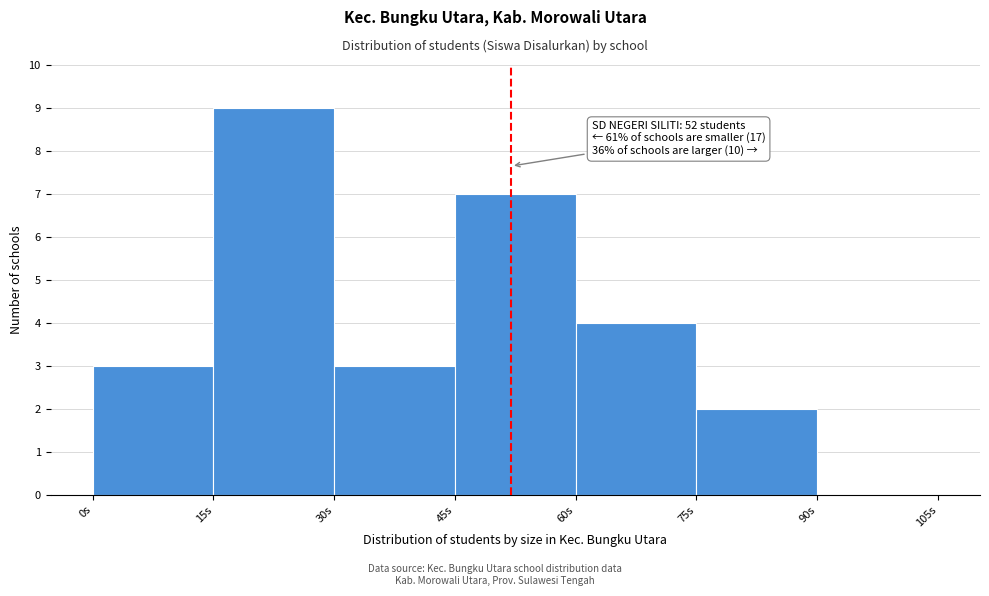

Which range on the x-axis has the tallest bar?

15 to 30